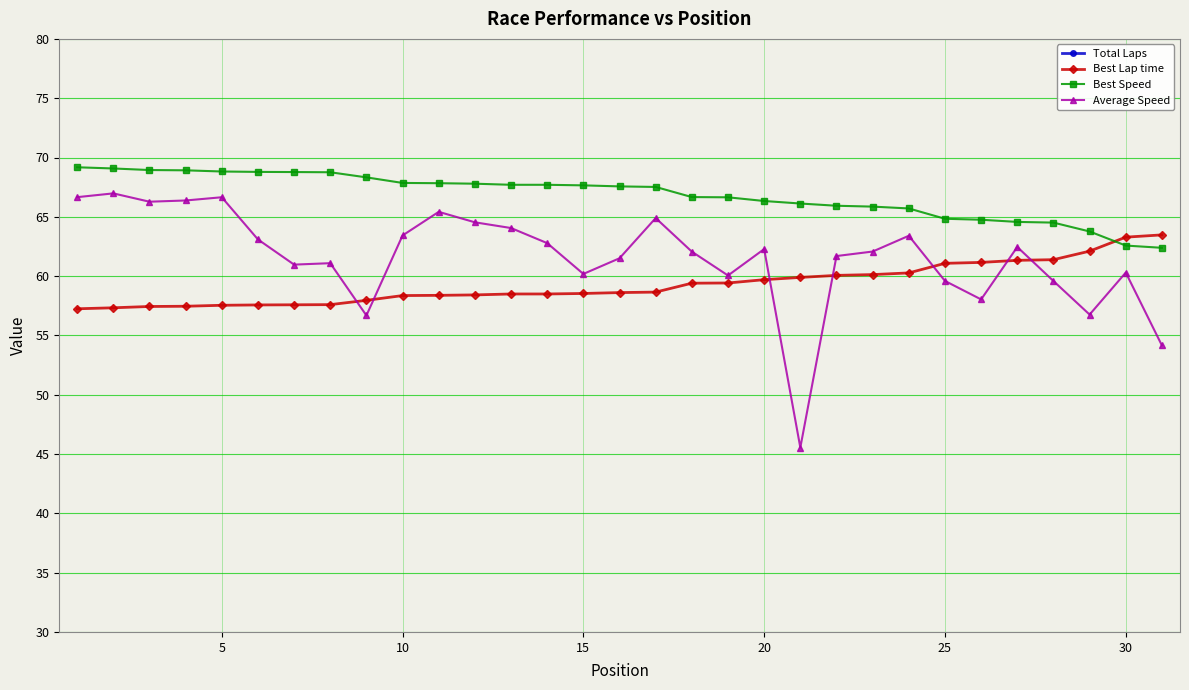

What is the maximum value for Best Lap time?

63.5